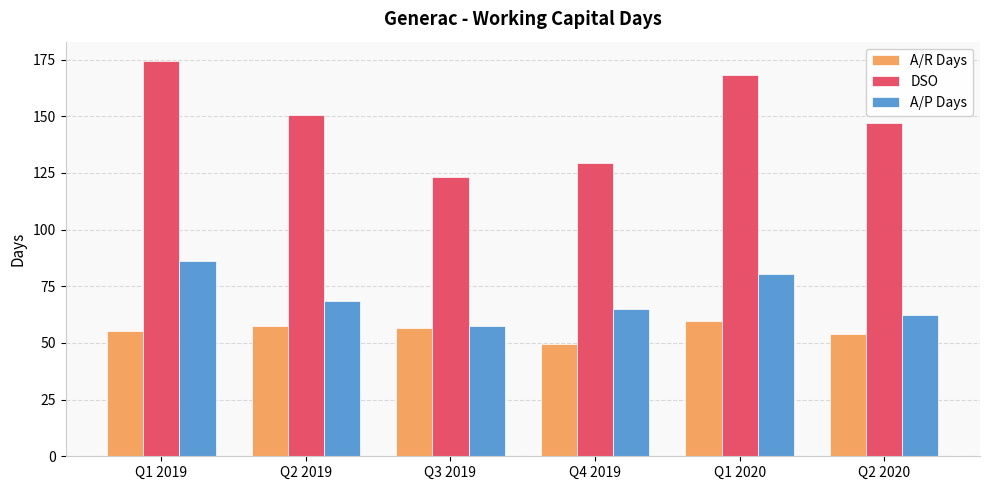

What is the greatest value displayed?

174.2